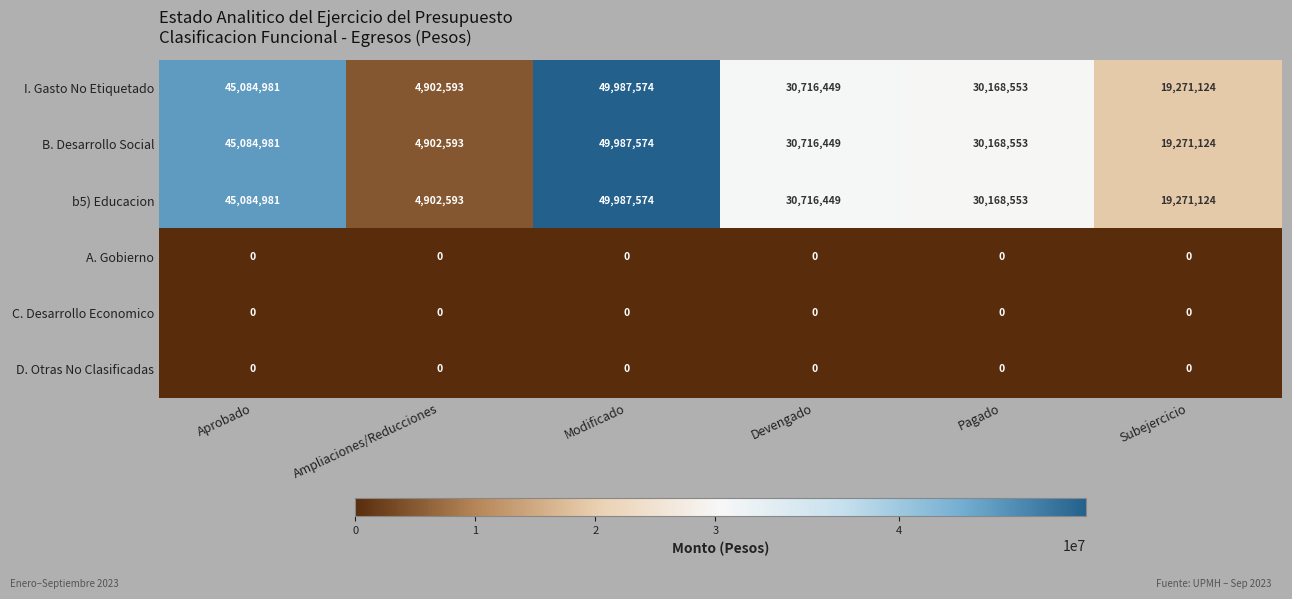

Where is b5) Educacion nearest to the value 27445083?

Pagado